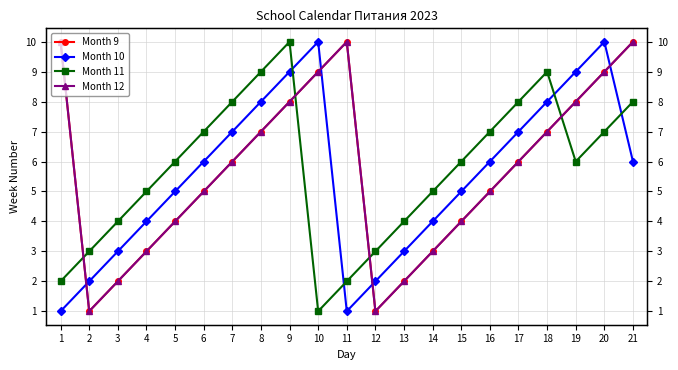

What is the total value across all series at 3?

11